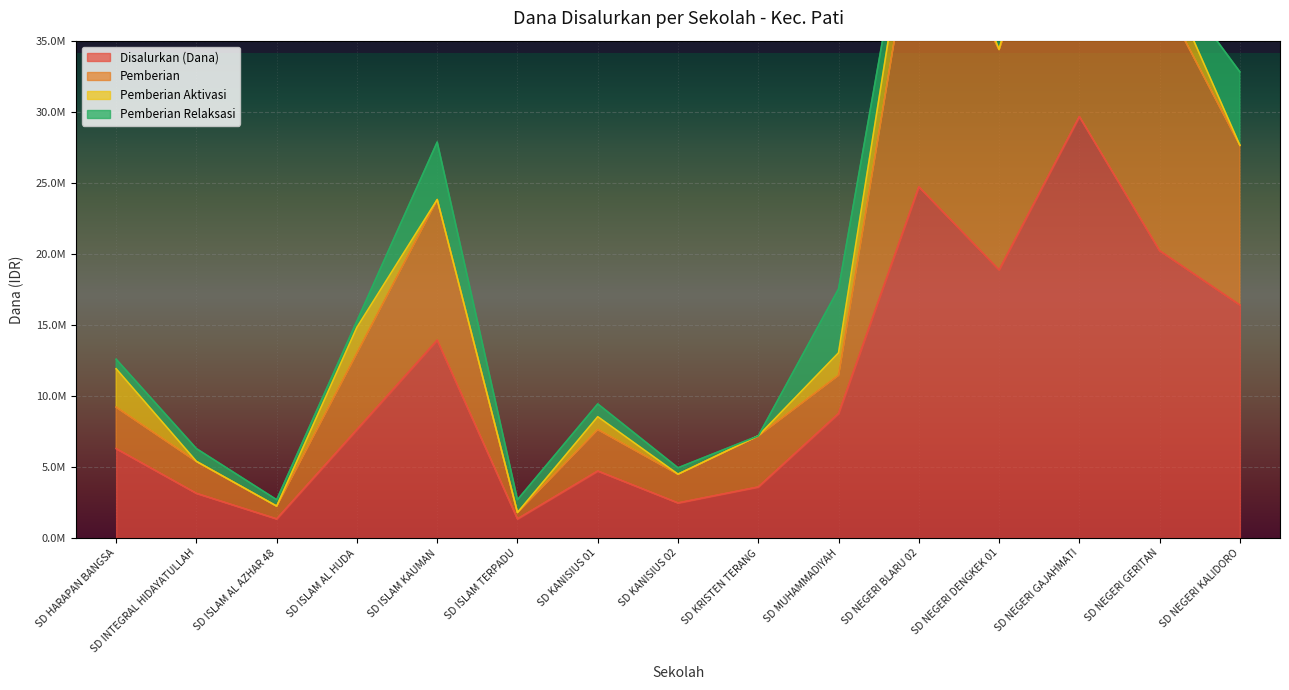

Where does the Pemberian series first go above 11475000?

SD ISLAM AL HUDA